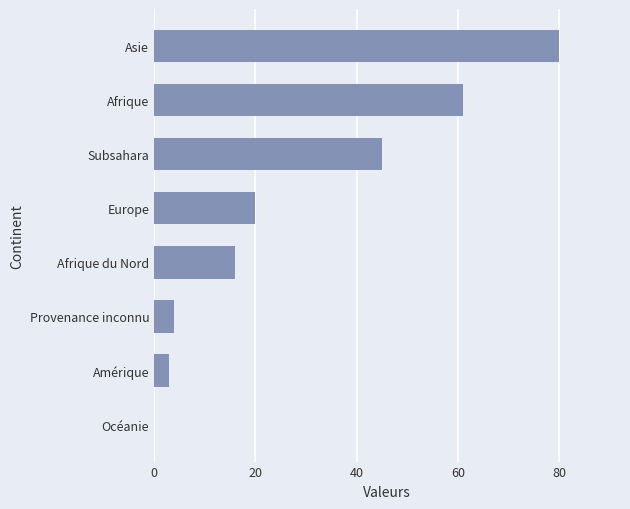

Are the bars horizontal?

Yes